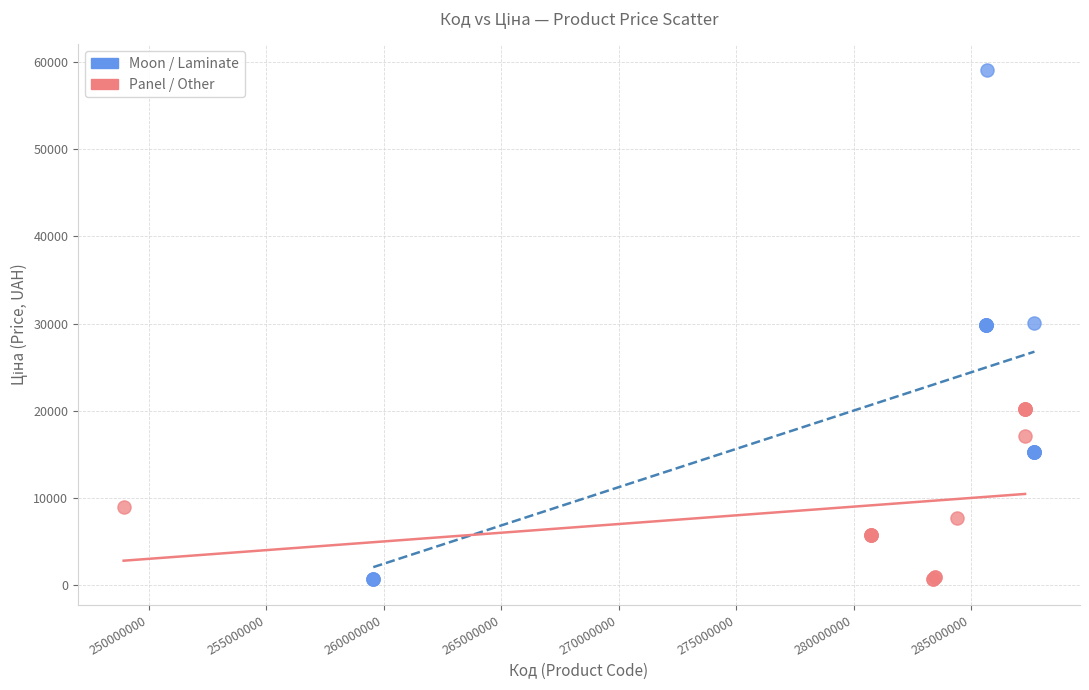

Which series has the widest spread of Y values?

Moon / Laminate